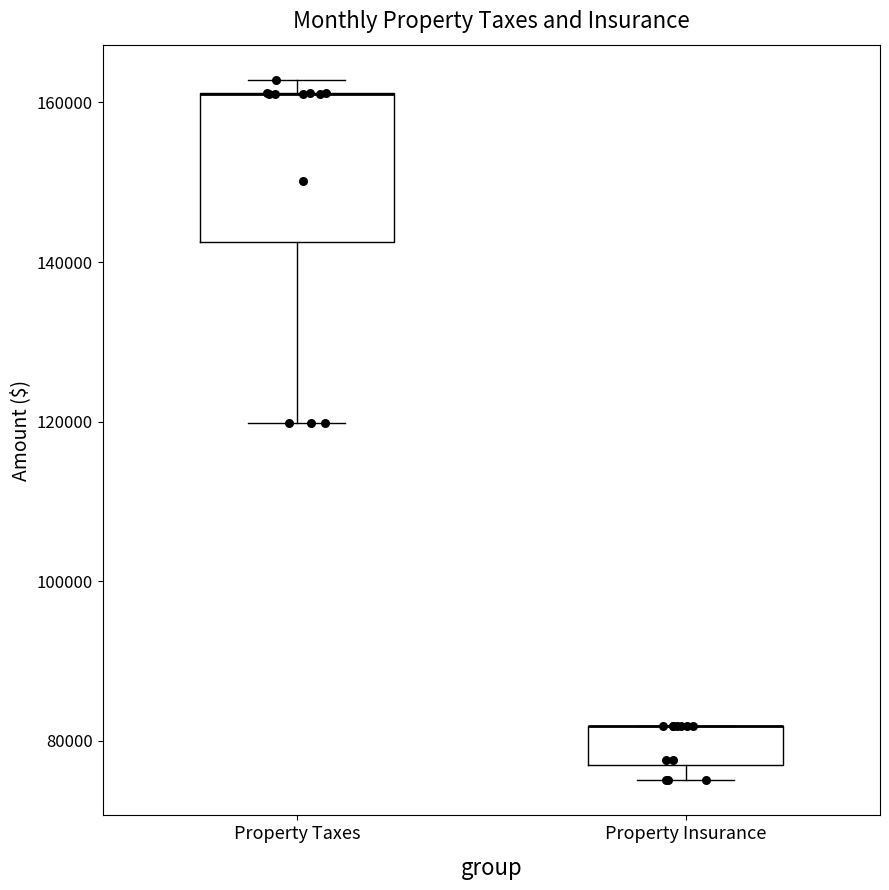

Reading left to right, read every box against the y-axis: the position of its median line, the range the box covers, and the ends of its whiskers. The values are not printed on the chart, so give them approximately, as read against the axis.

Property Taxes: median 162000 (drawn on the box's upper edge), box 142000 to 162000, whiskers 120000 to 162000 (just above the box's upper edge)
Property Insurance: median 82000 (drawn on the box's upper edge), box 76000 to 82000, whiskers 76000 (just below the box's lower edge) to 82000